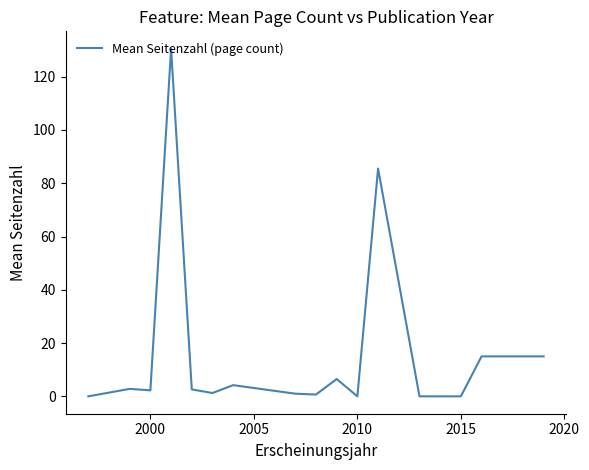

What is the greatest value displayed?

130.5